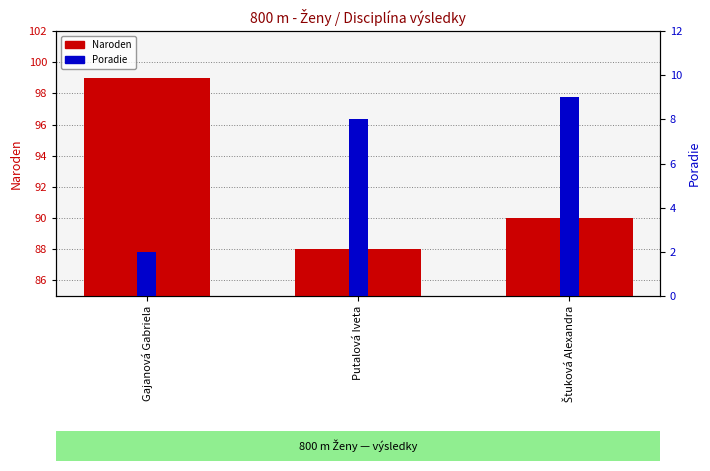

Is it true that the value at Štuková Alexandra is 90?

True